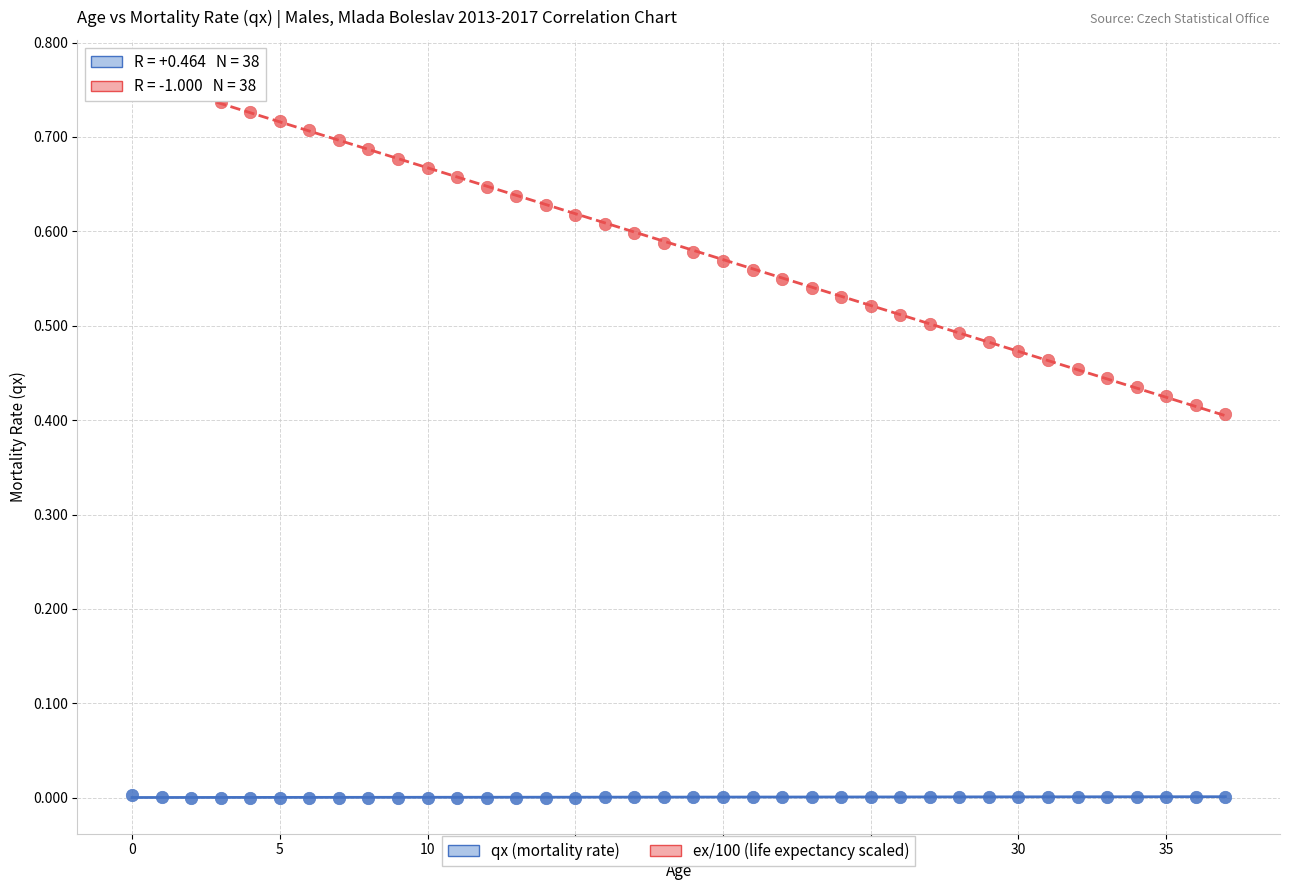

Which series has the widest spread of Y values?

ex/100 (life expectancy scaled)